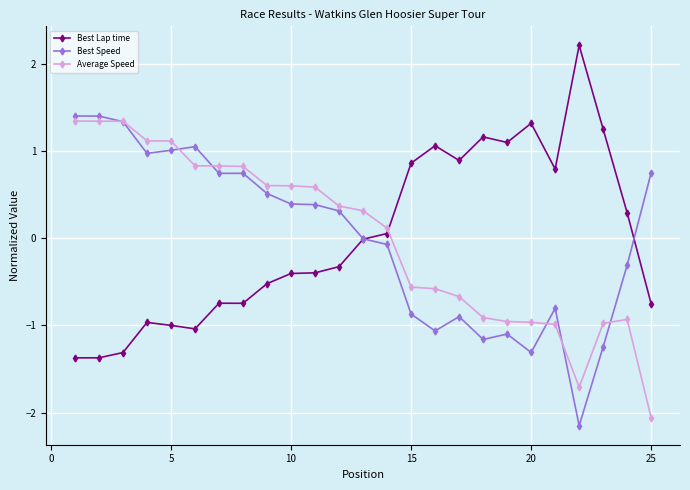

True or false: Best Speed has more than 2 points higher than both neighbors.

True